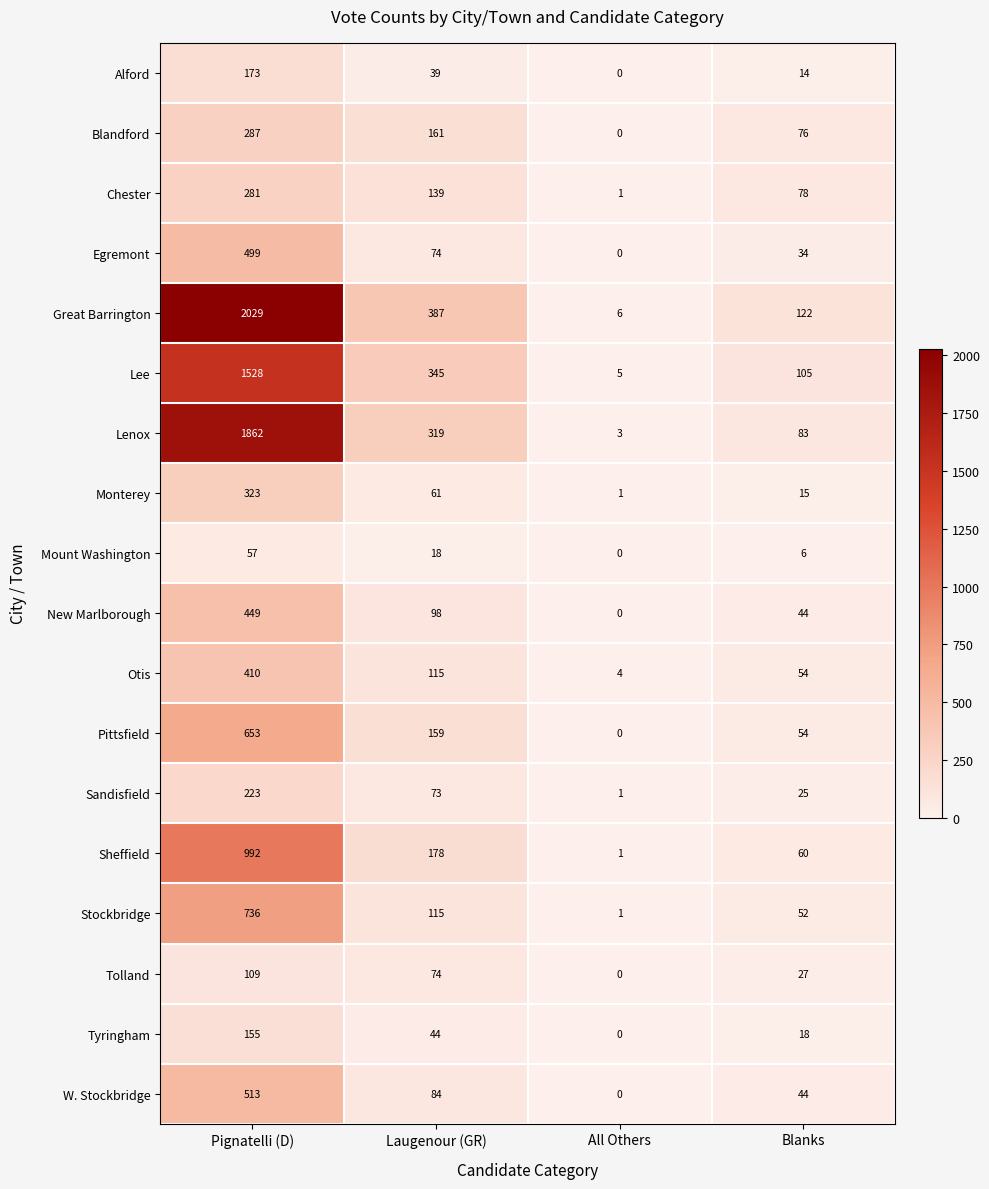

What is the sum of the Monterey values at All Others and Laugenour (GR)?

62